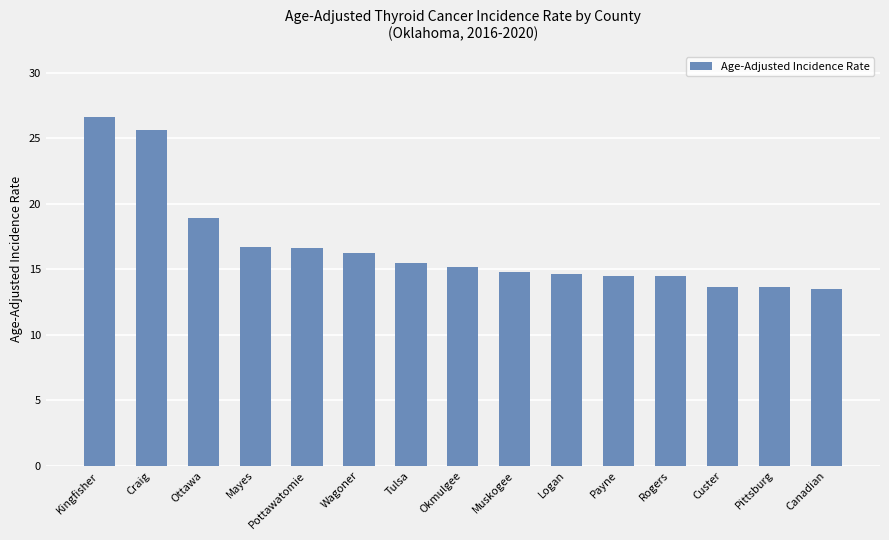

What is the sum of all values?

250.4